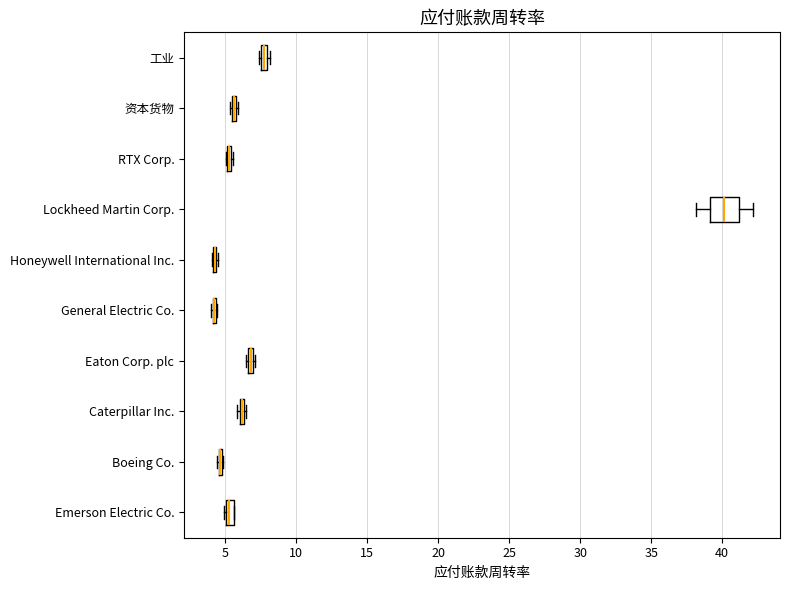

Comparing the boxes themselves (not the whiskers), which one is the widest?

Lockheed Martin Corp.